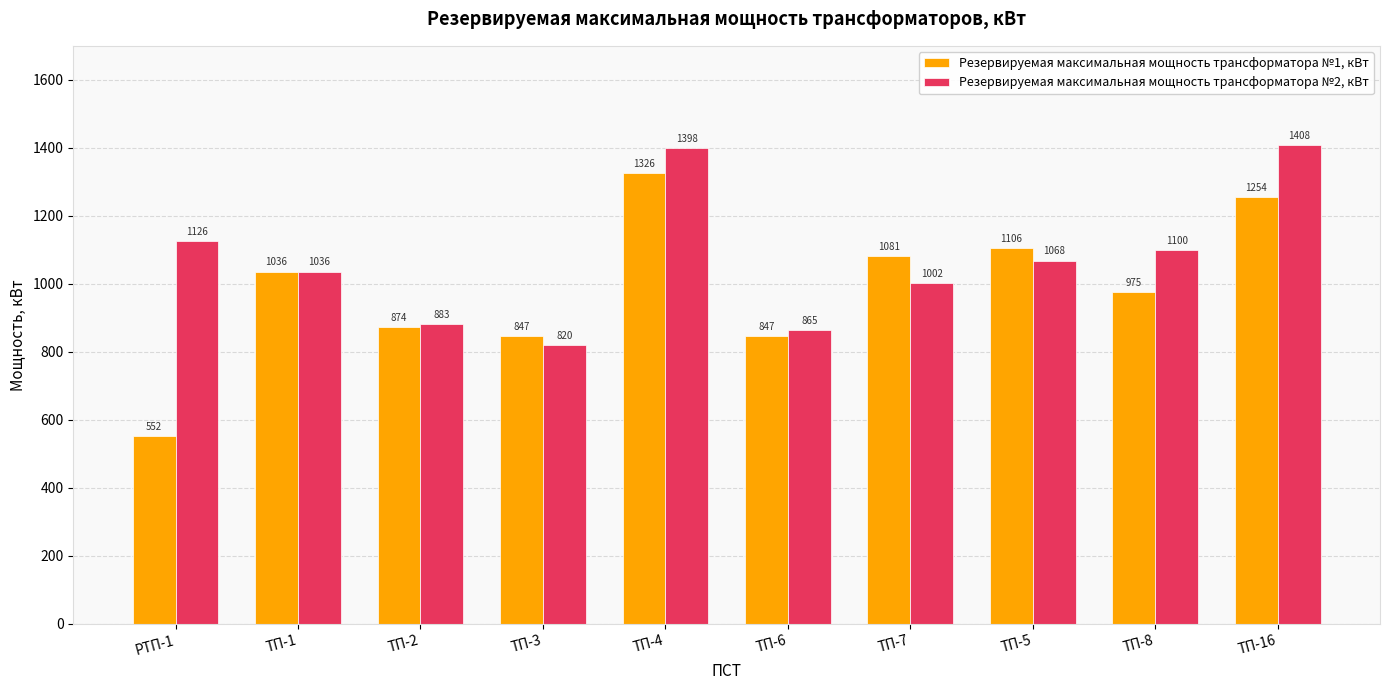

What is the sum of the Резервируемая максимальная мощность трансформатора №1, кВт values at ТП-7 and ТП-1?

2117.1